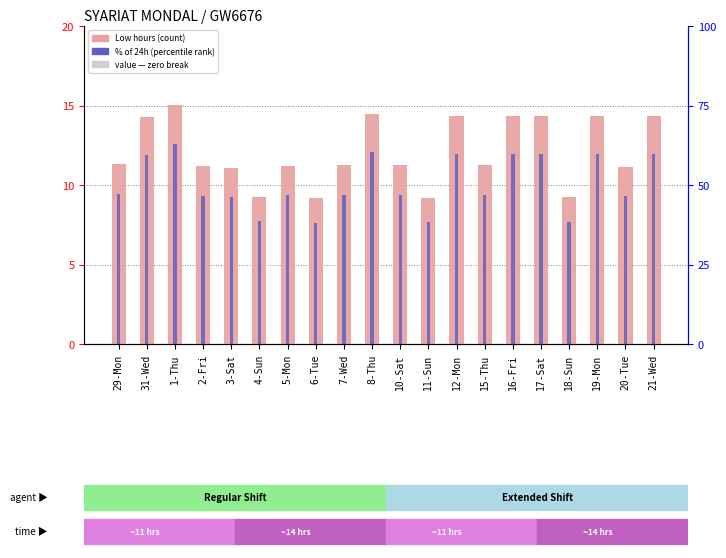

Which series changed the most between 11-Sun and 21-Wed?

% of 24h